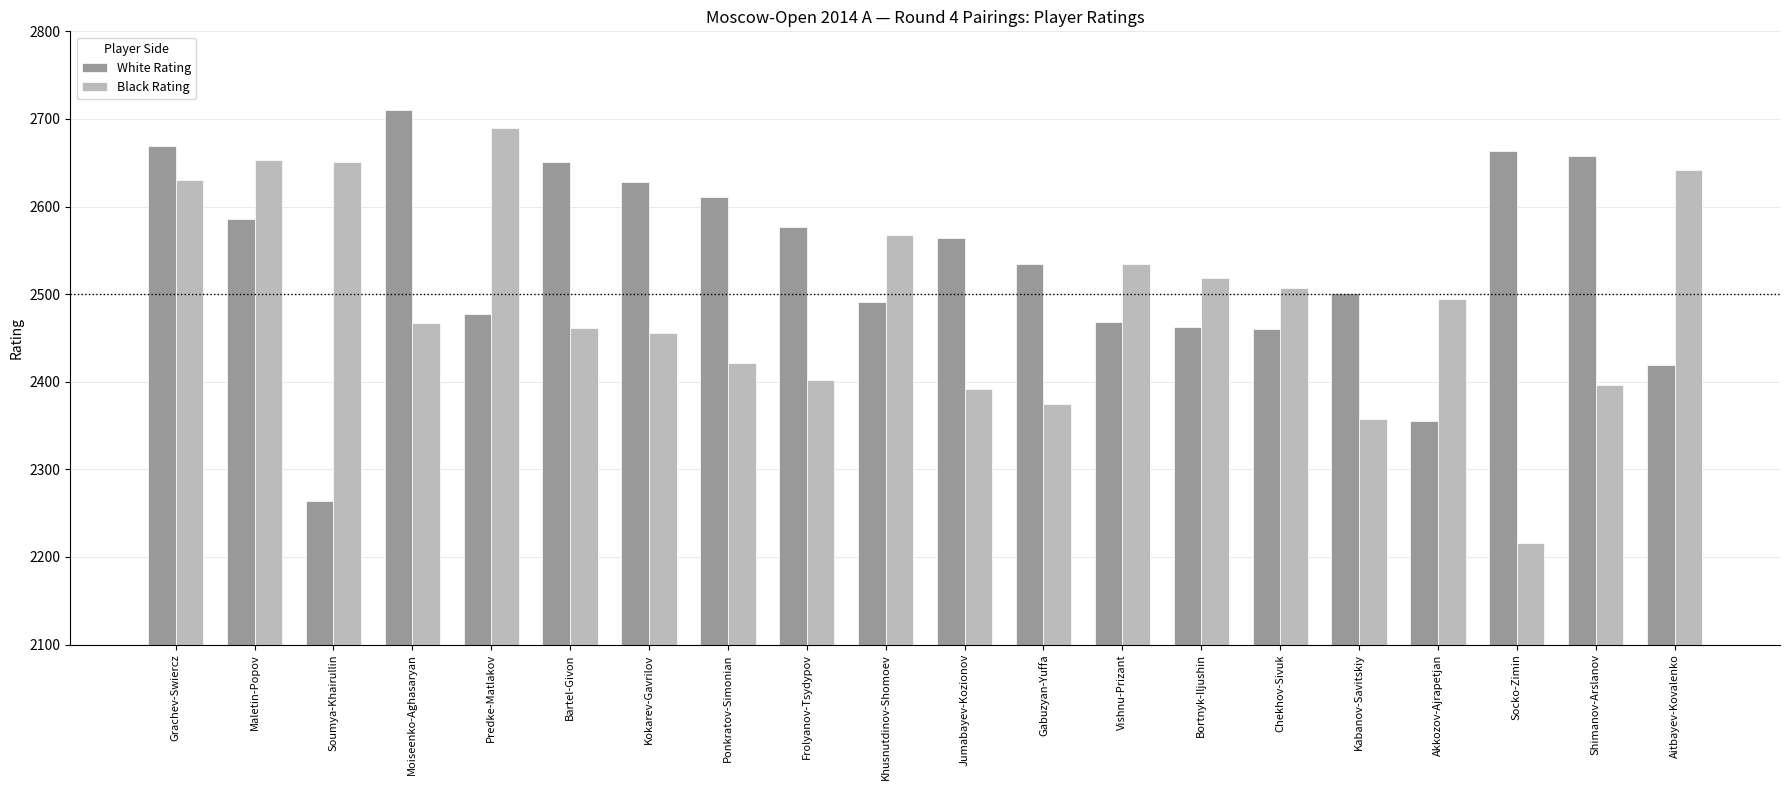

At Ponkratov-Simonian, list the series in order from largest to smallest.

White Rating, Black Rating